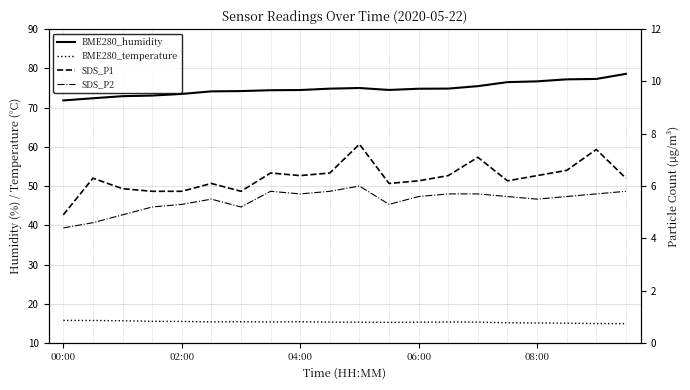

What is the average value of the SDS_P2 series?

5.4